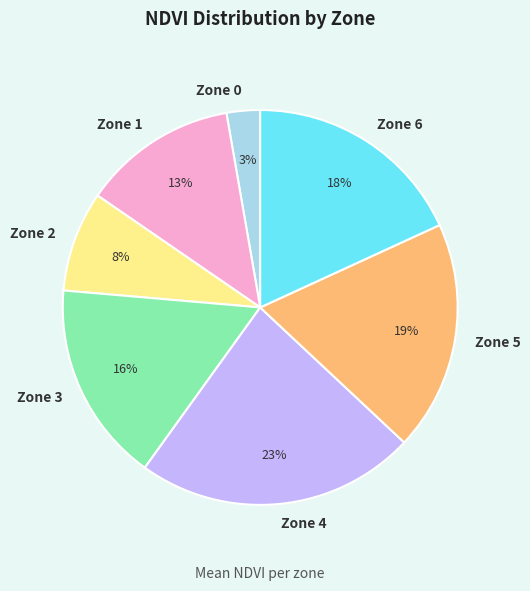

What percentage is the Zone 1 slice, to the nearest percent?

13%